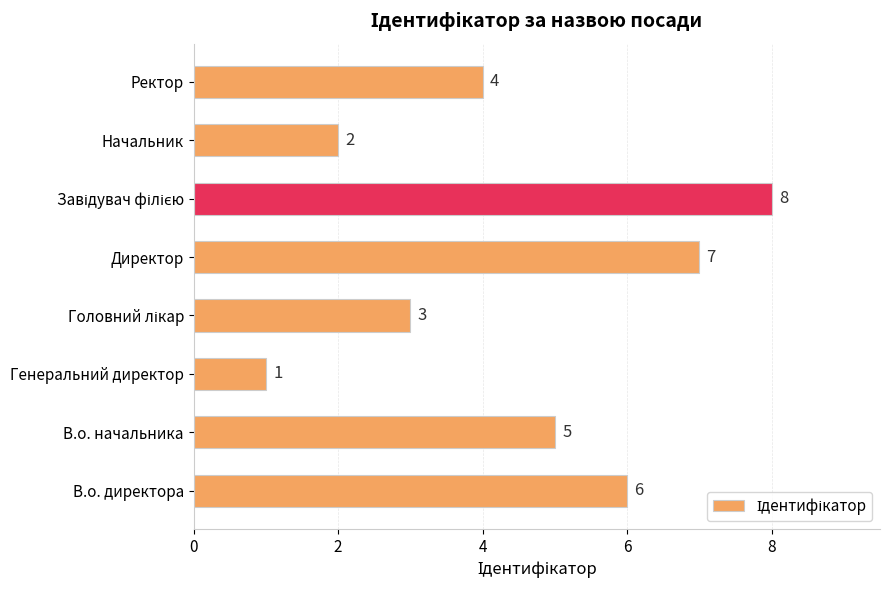

The value at Ректор is 4. True or false?

True